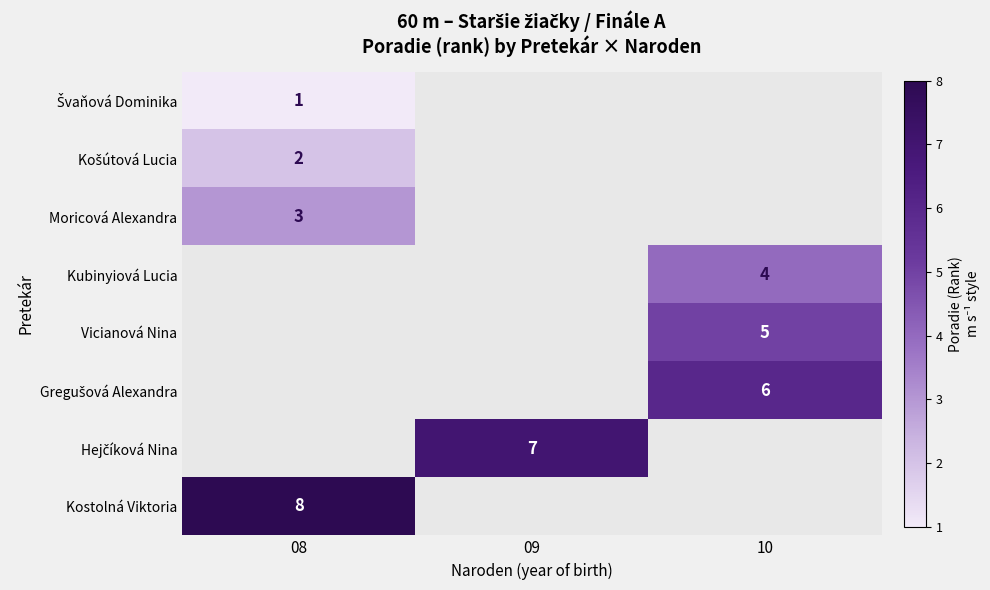

True or false: Kubinyiová Lucia has a value of 4 at 10.

True